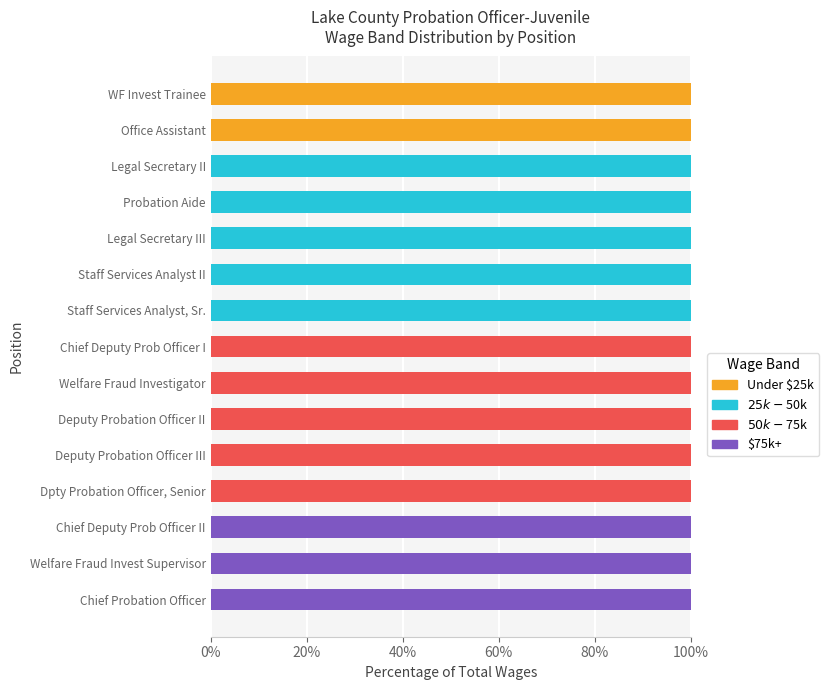

What is the total value across all series at Chief Deputy Prob Officer I?

100